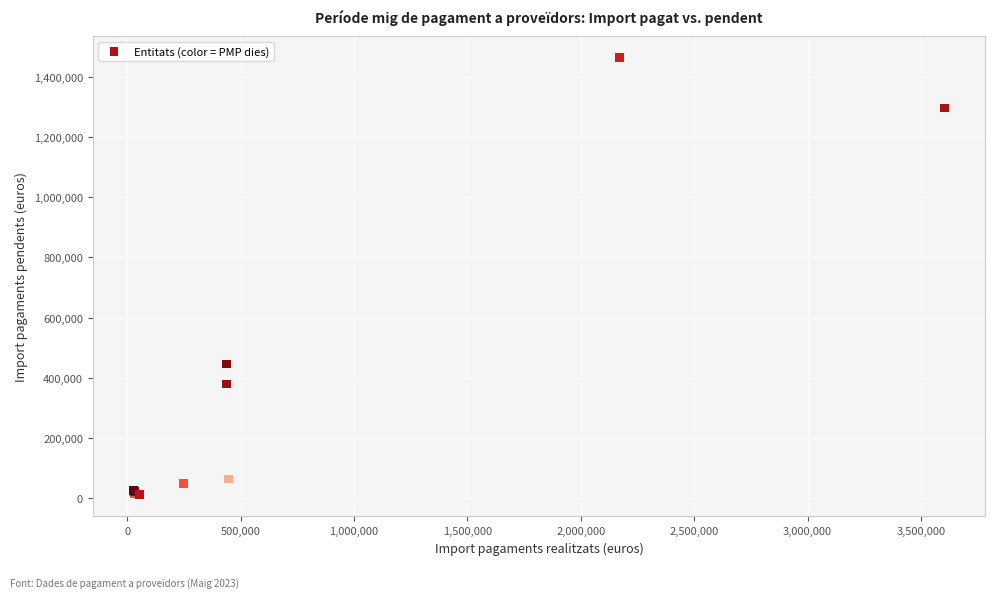

What Y value in the scatter plot is closest to 737508?

446410.9